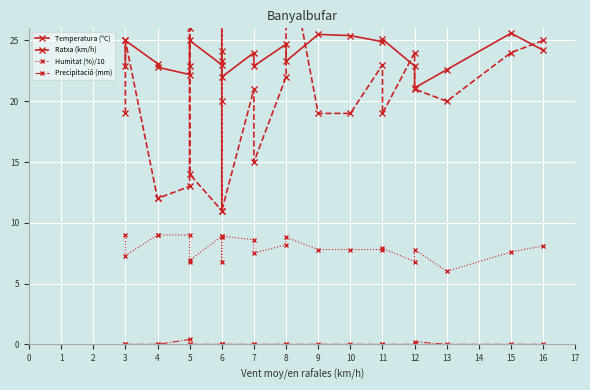

The Temperatura (ºC) series shows 25.5 at 9. True or false?

True